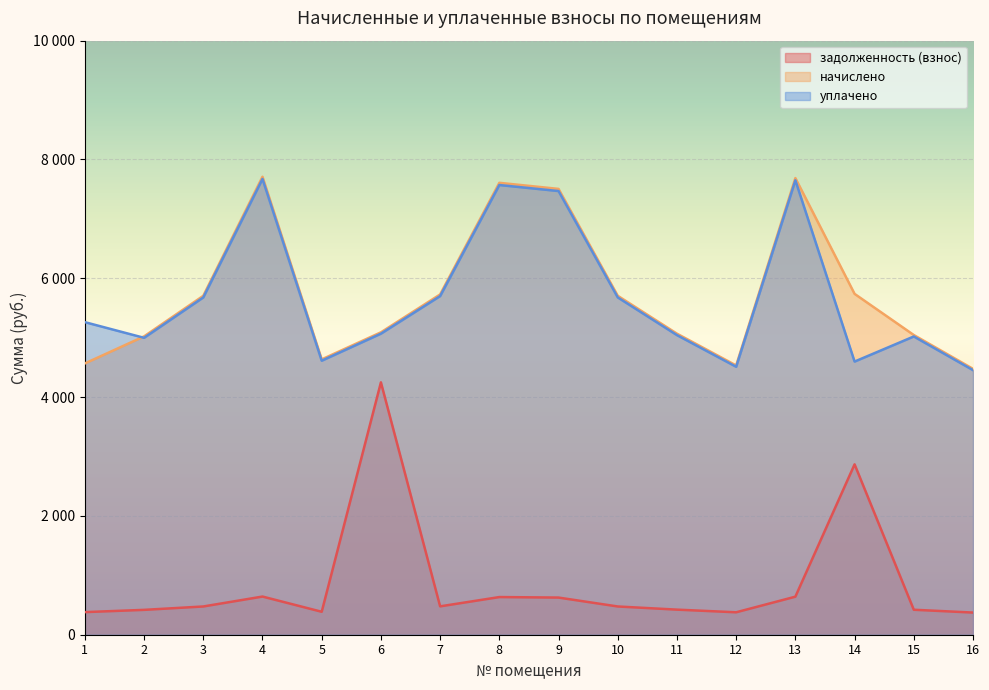

Is it true that уплачено equals 4598.0 at 14?

True